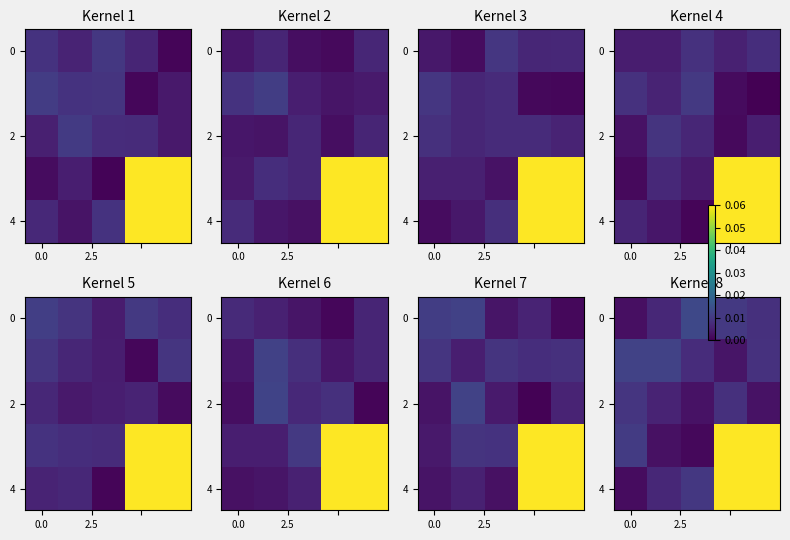

What is the maximum value shown in the chart?

0.1